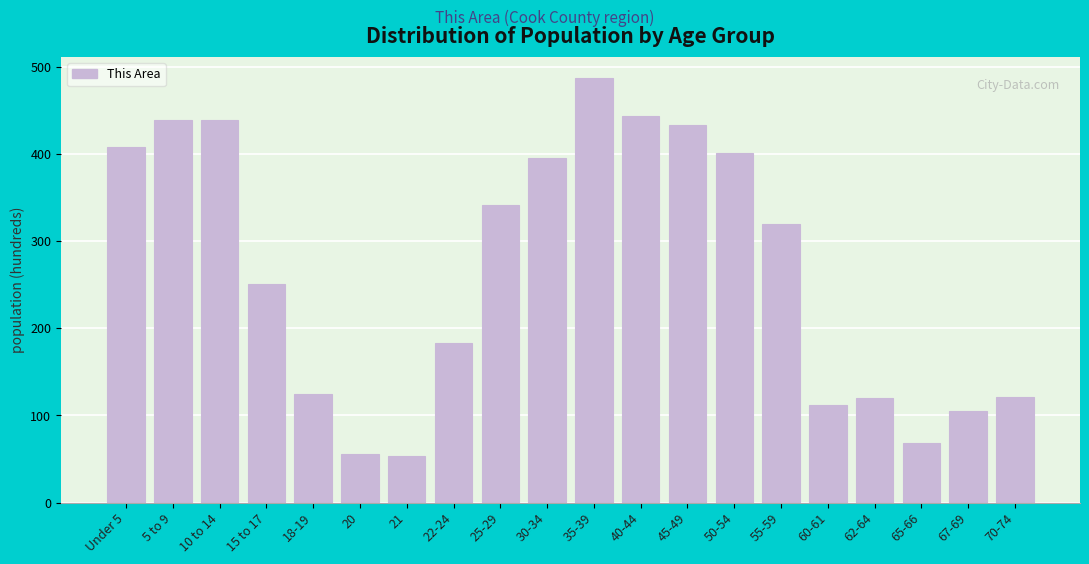

What is the ratio of the value at 15 to 17 to the value at 67-69?

2.4